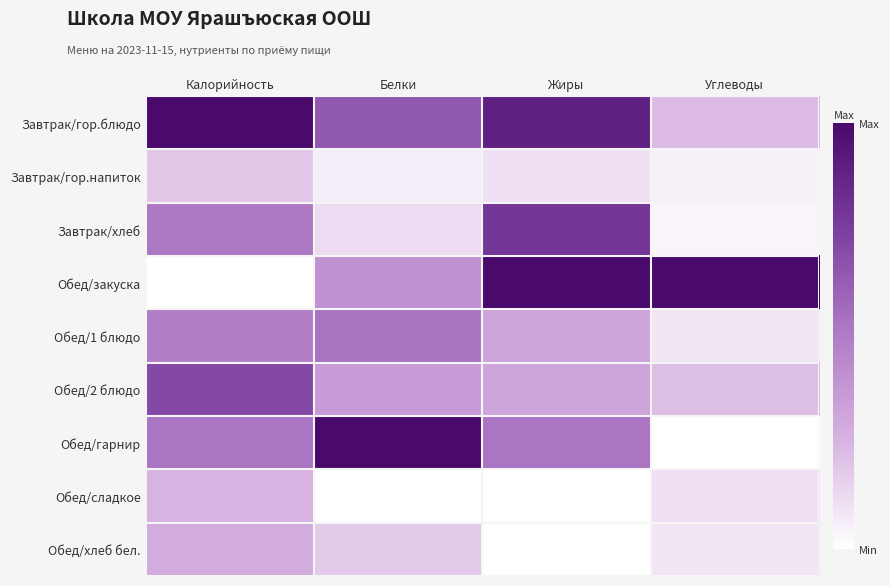

Which series has the largest total across all categories?

Завтрак/гор.блюдо